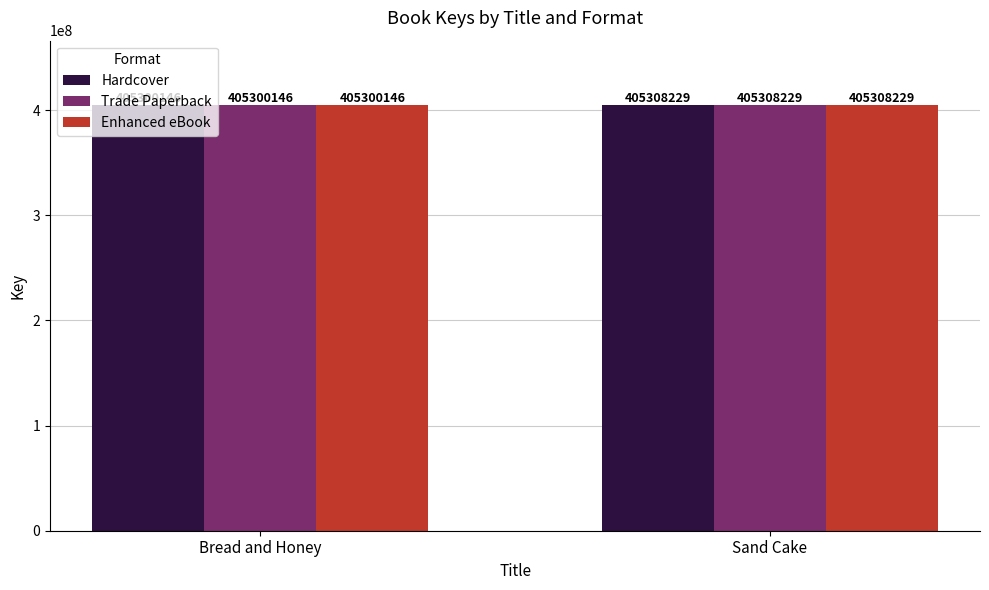

How many series are shown in this chart?

3